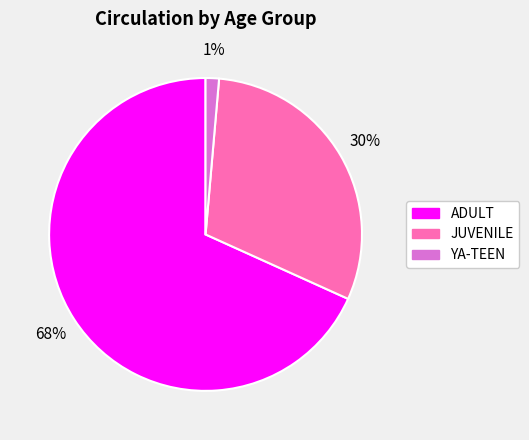

Which slice is the smallest?

YA-TEEN